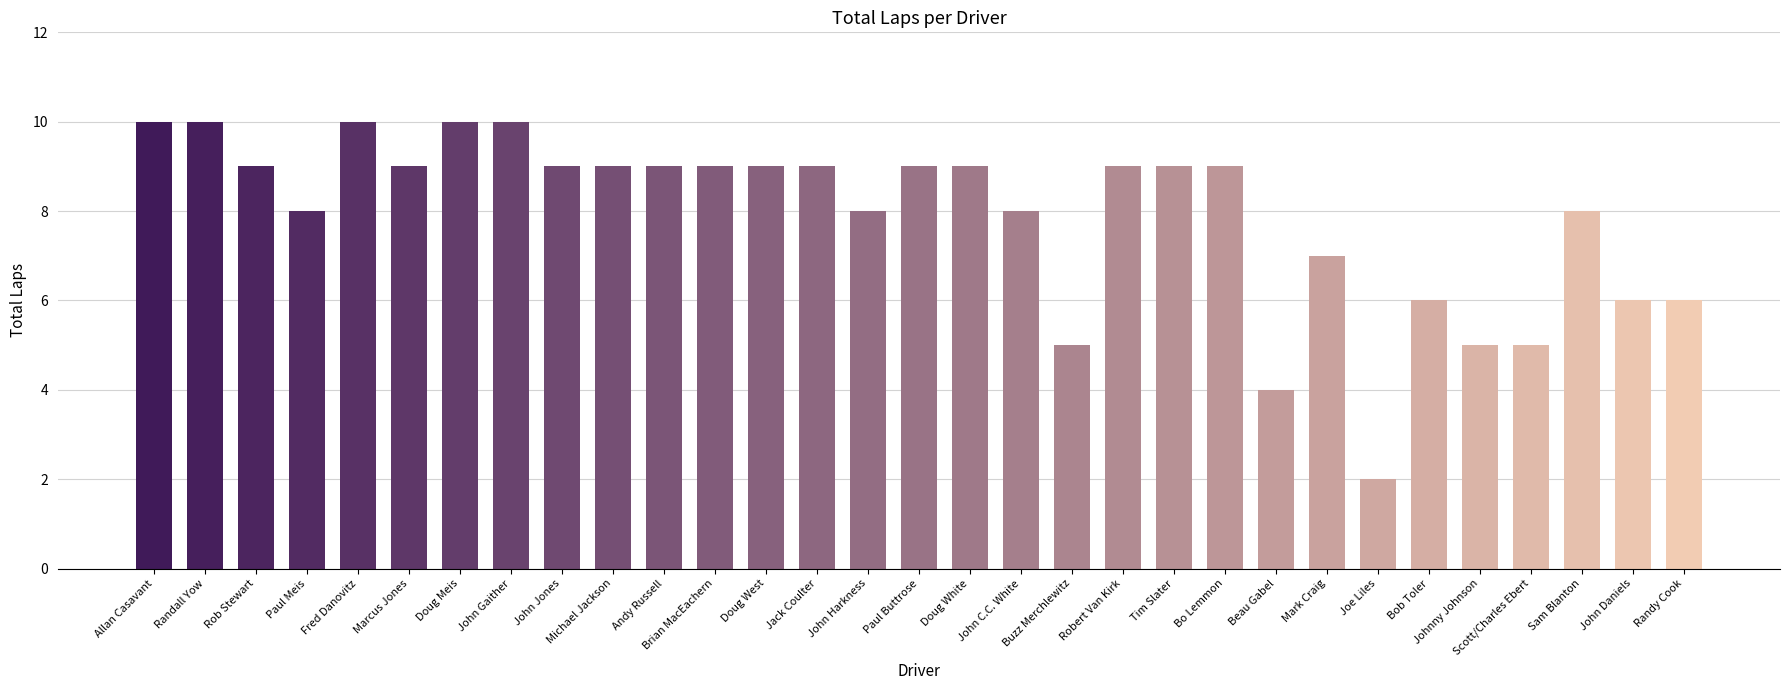

True or false: the data shows 9 at Bo Lemmon.

True